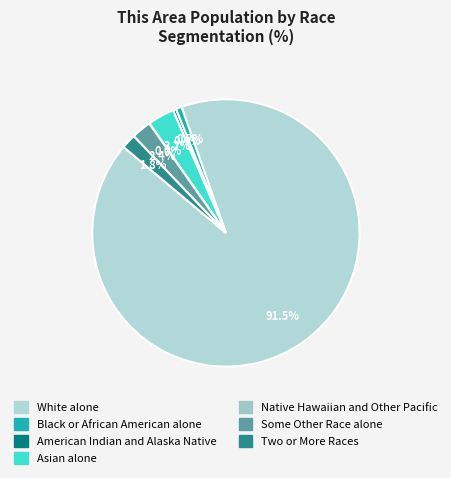

Which has a higher value, Black or African American alone or White alone?

White alone